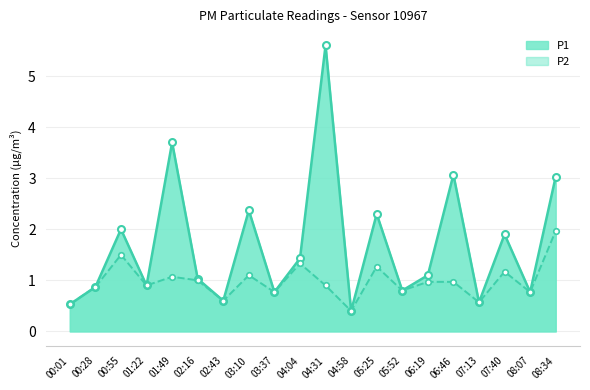

How many values in the P1 series are below 1?

9